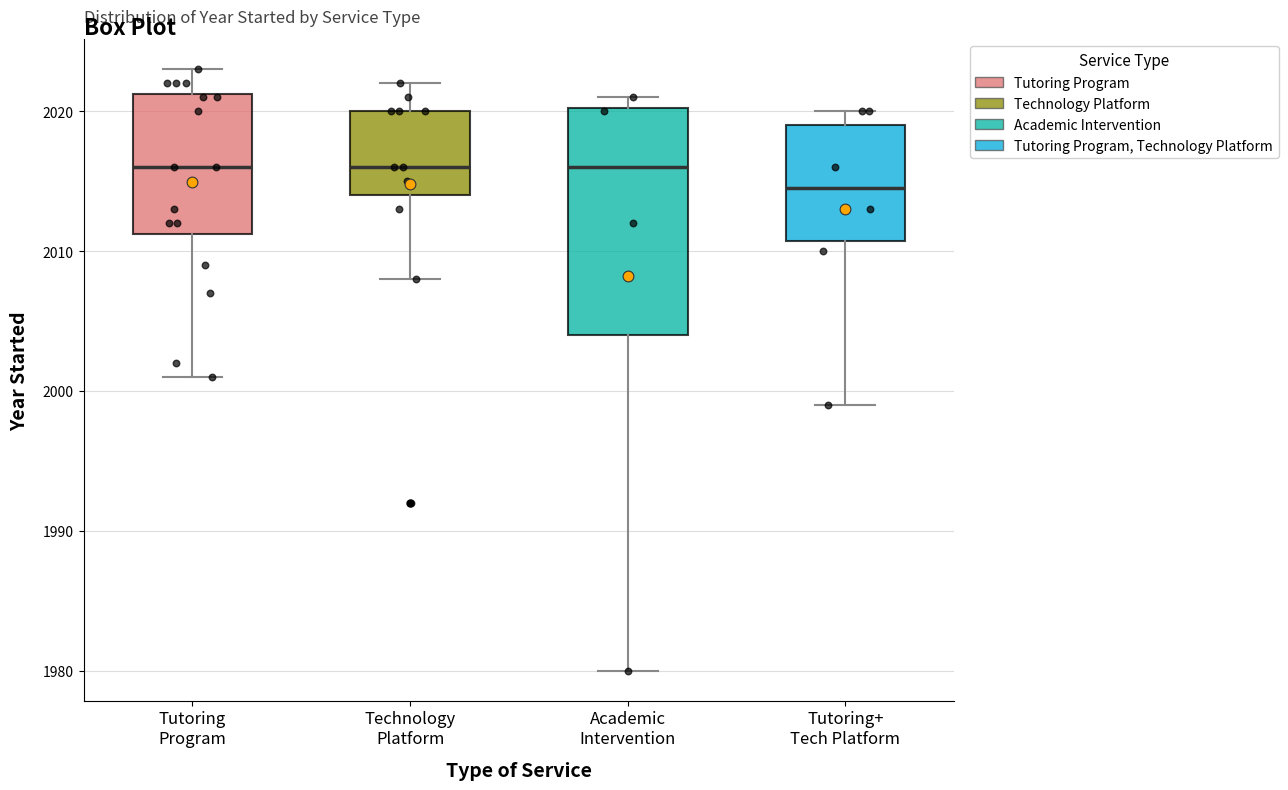

Reading left to right, transcribe this box plot: for each box, give where its median line is, the range the box spans, and where its two whiskers end, as read against the y-axis. The values are not printed on the chart, so give them approximately, as read against the axis.

Tutoring Program: median 2016, box 2011 to 2021, whiskers 2001 to 2023
Technology Platform: median 2016, box 2014 to 2020, whiskers 2008 to 2022
Academic Intervention: median 2016, box 2004 to 2020, whiskers 1980 to 2021
Tutoring+ Tech Platform: median 2015, box 2011 to 2019, whiskers 1999 to 2020